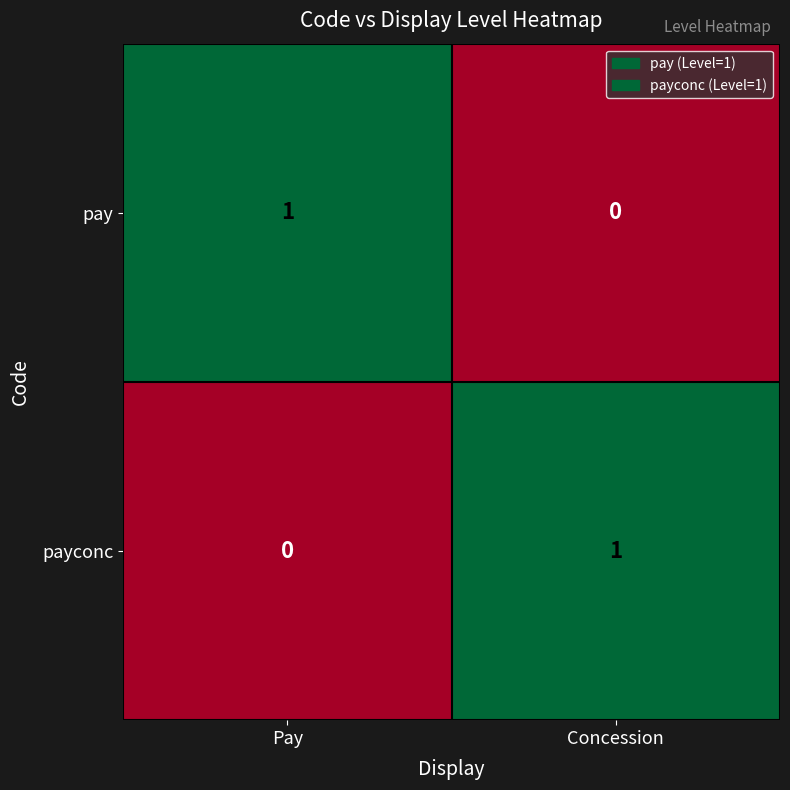

What is the spread (max minus min) of values at Concession?

1